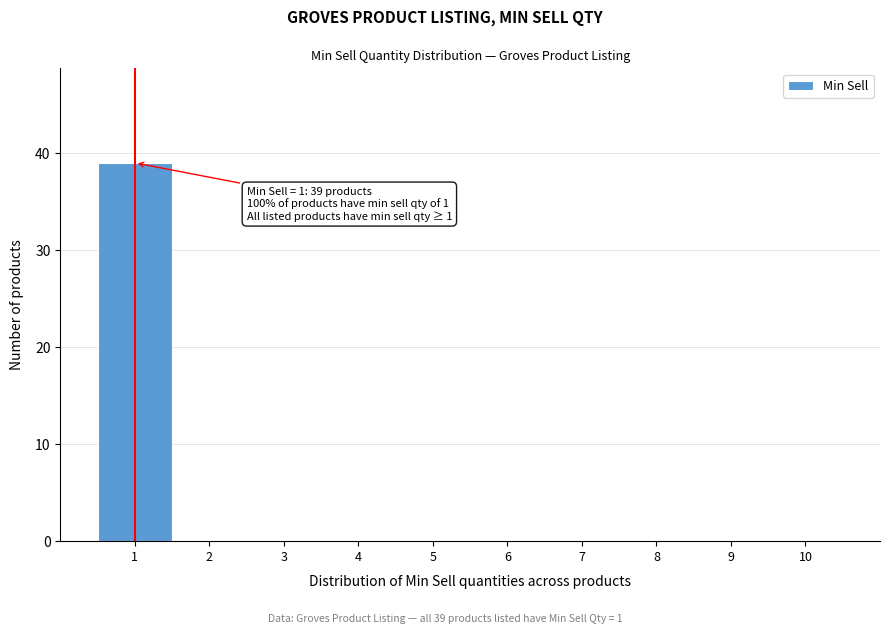

Over which range of the x-axis is the bar tallest?

0.5 to 1.5